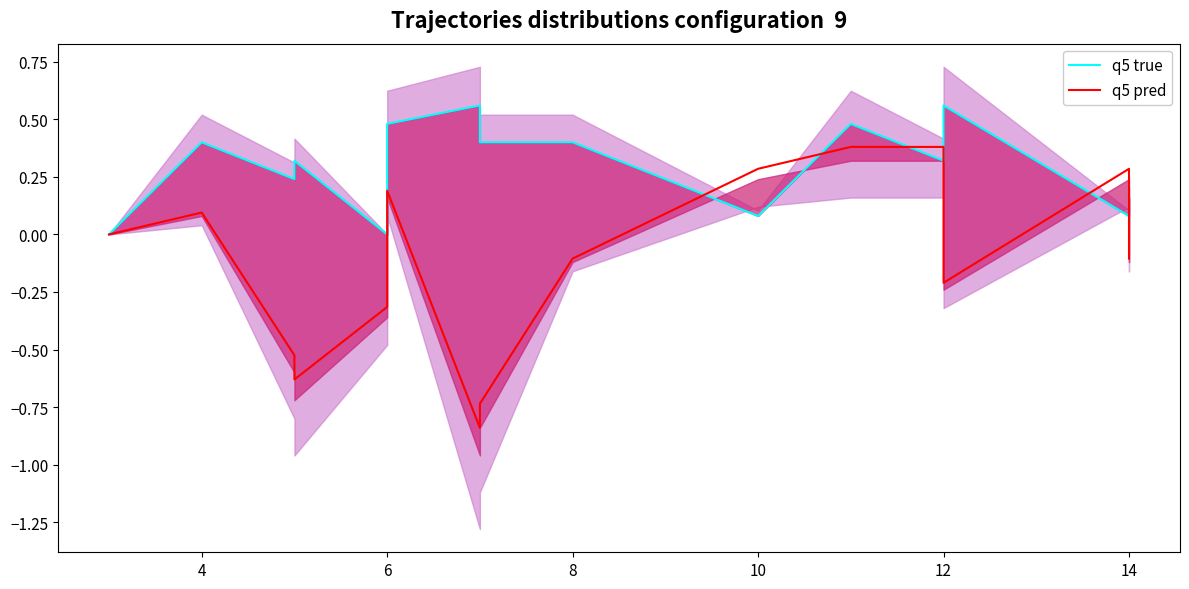

What is the difference between the maximum and minimum values in the q5 true series?

0.6